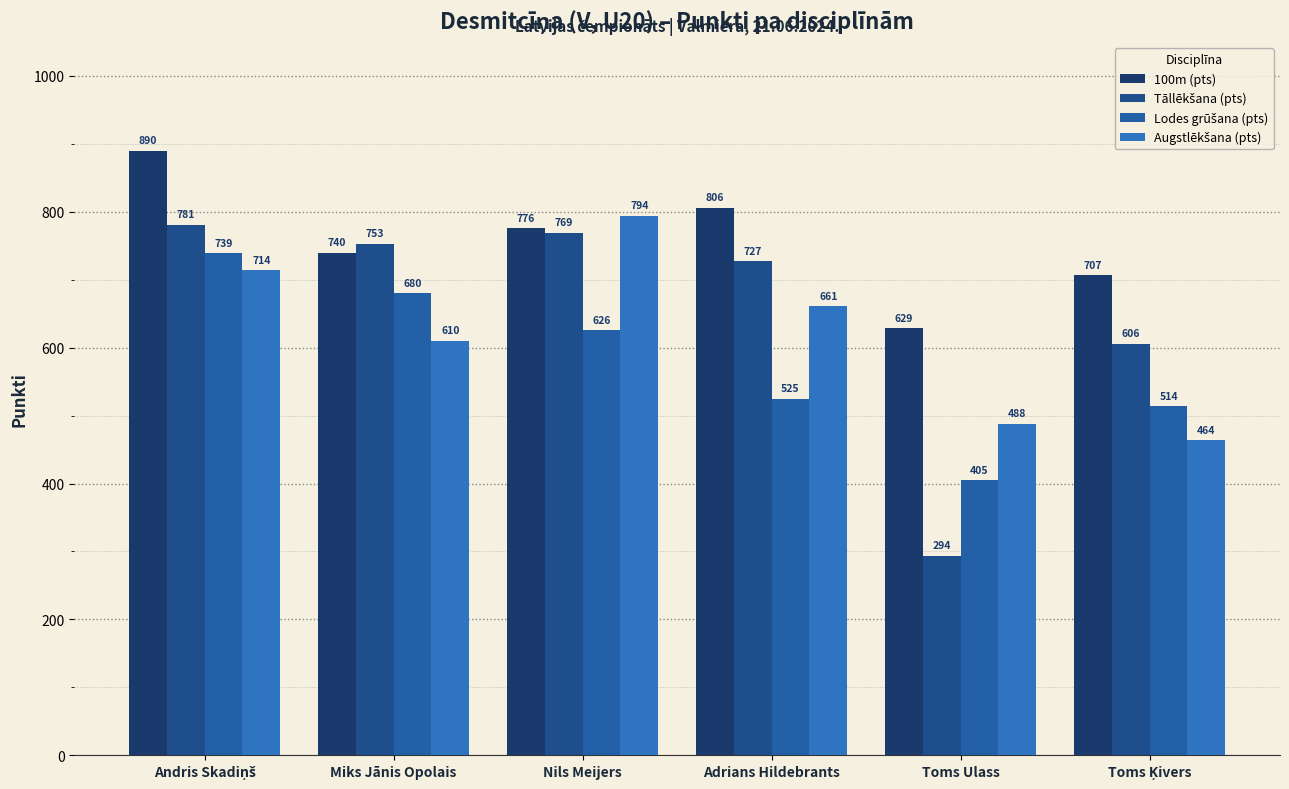

Are the bars grouped side by side (vs. stacked)?

Yes